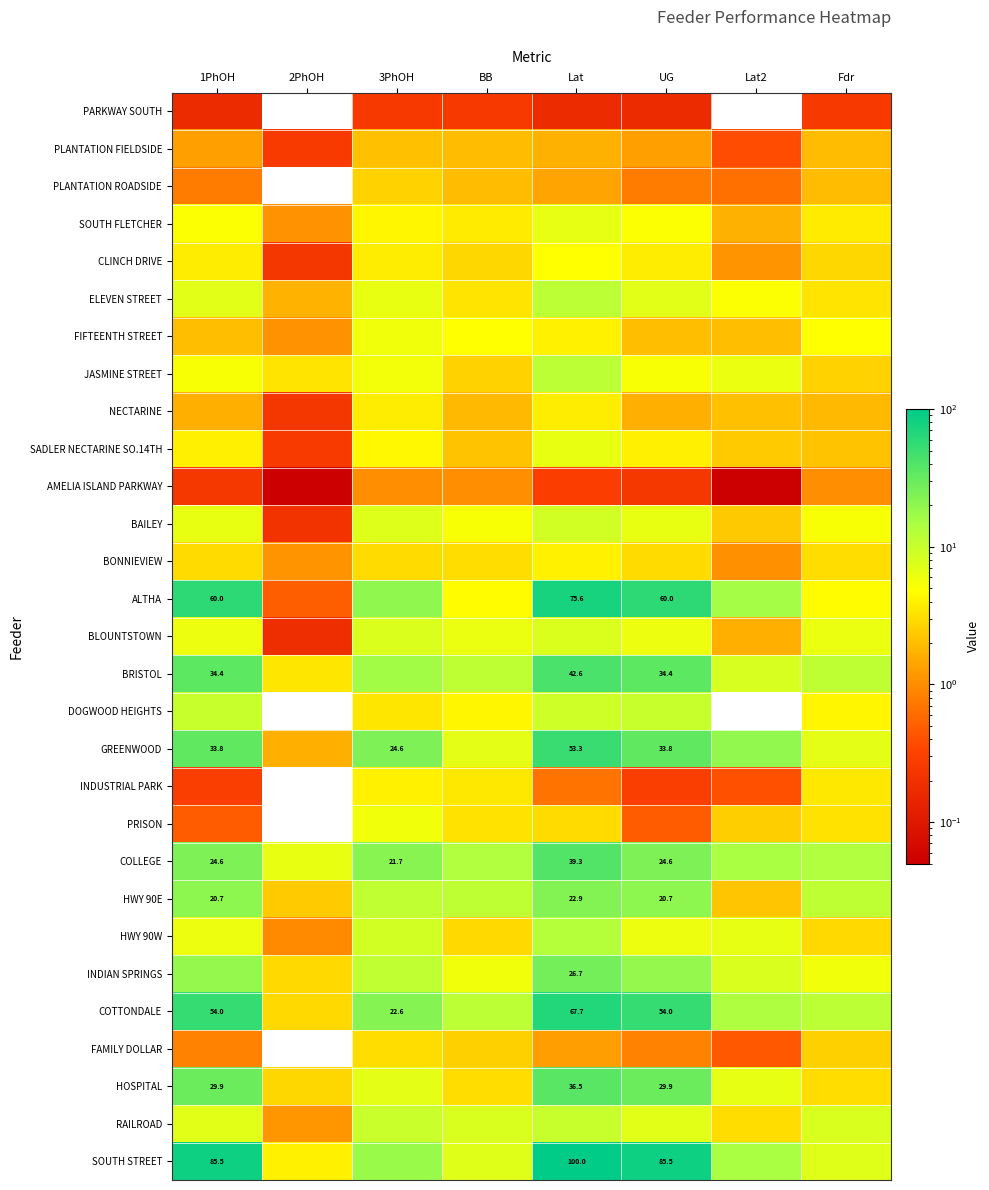

What is the average value of the PLANTATION ROADSIDE series?

1.3